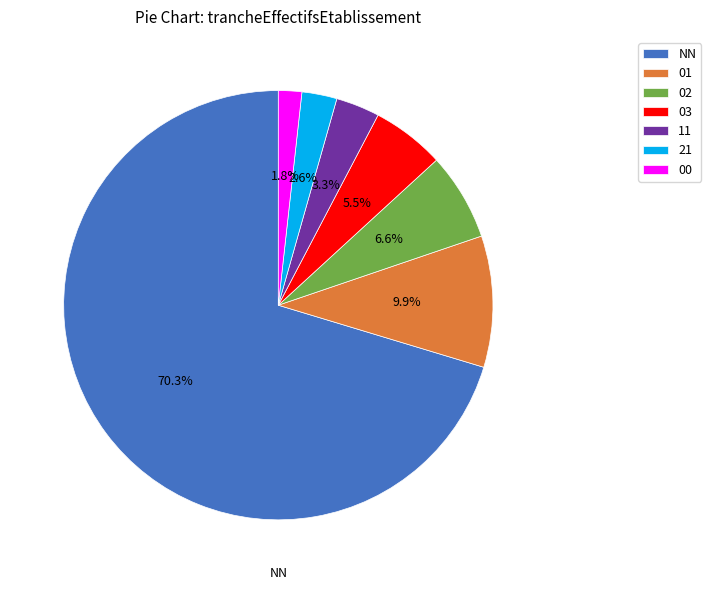

How much of the chart is everything except 02?

93.4%